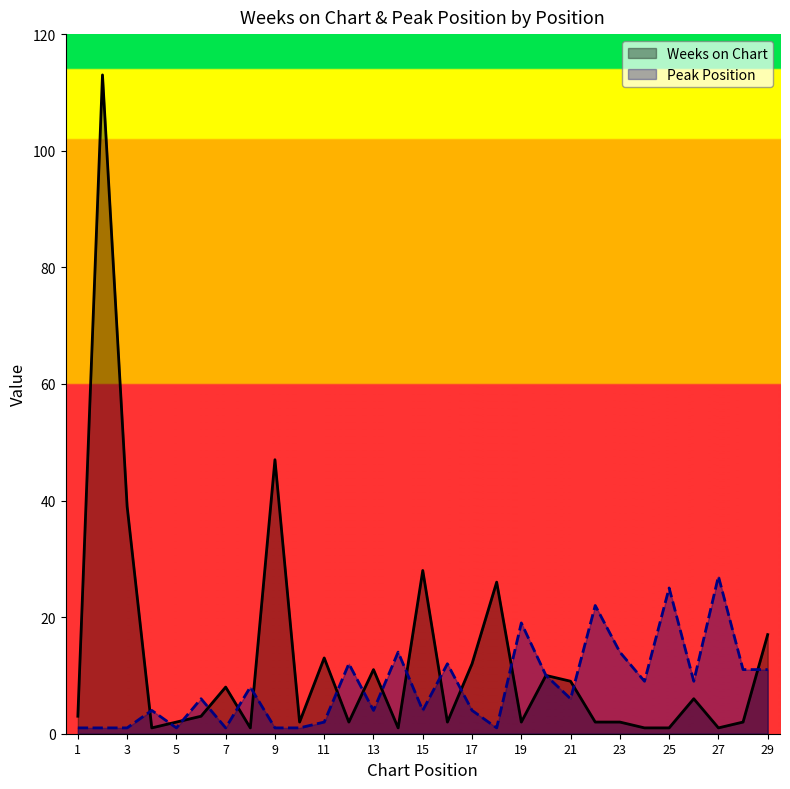

Which series ends up on top after the final intersection of Peak Position and Weeks on Chart?

Weeks on Chart